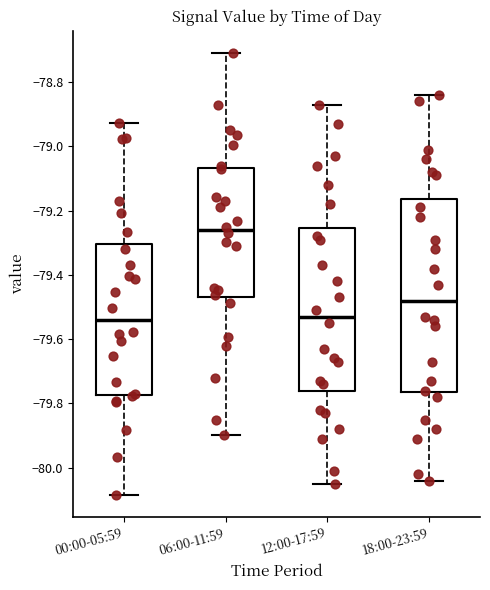

Comparing the boxes themselves (not the whiskers), which one is the tallest?

18:00-23:59